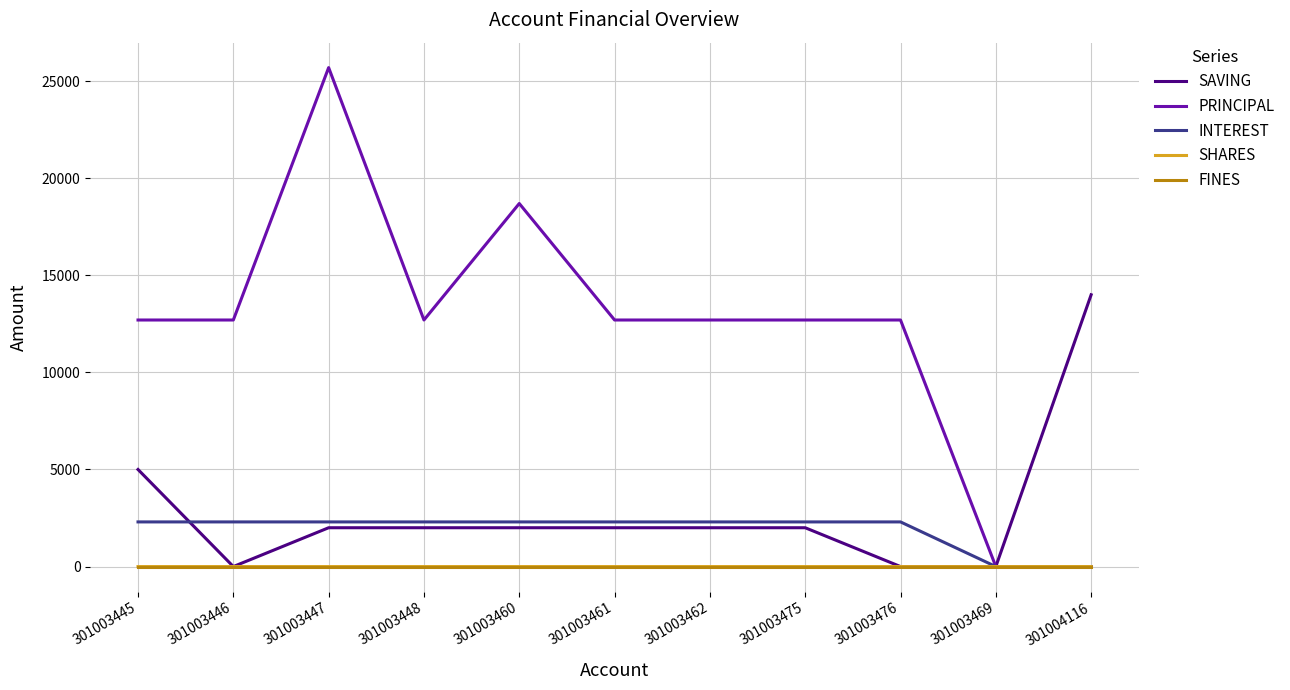

What is the highest value of the SAVING series?

14000